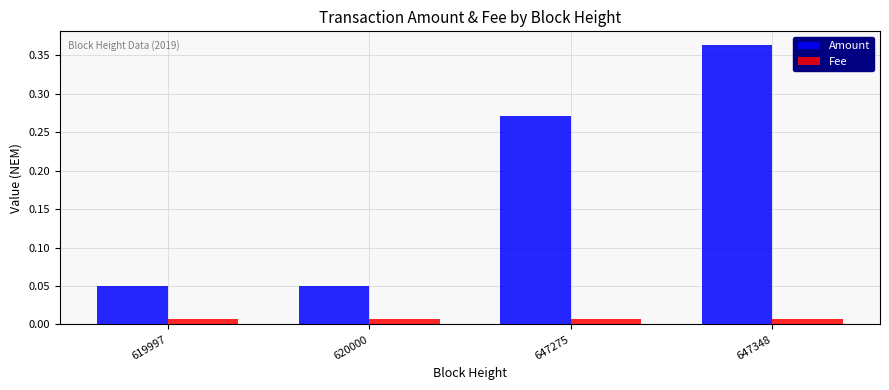

Which series changed the most between 620000 and 647275?

Amount